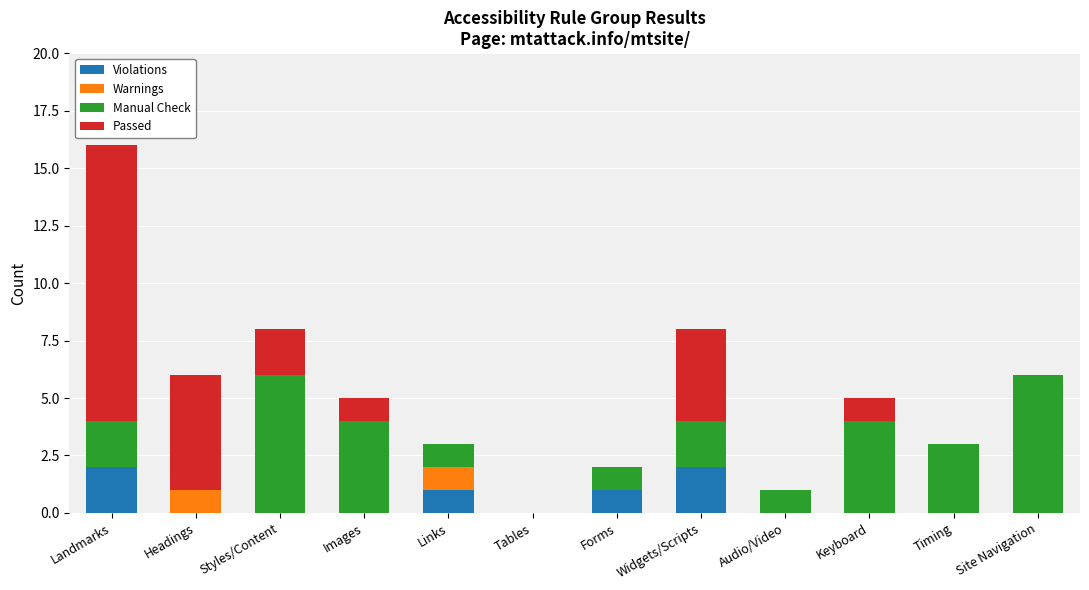

True or false: Violations has a value of -1 at Styles/Content.

False